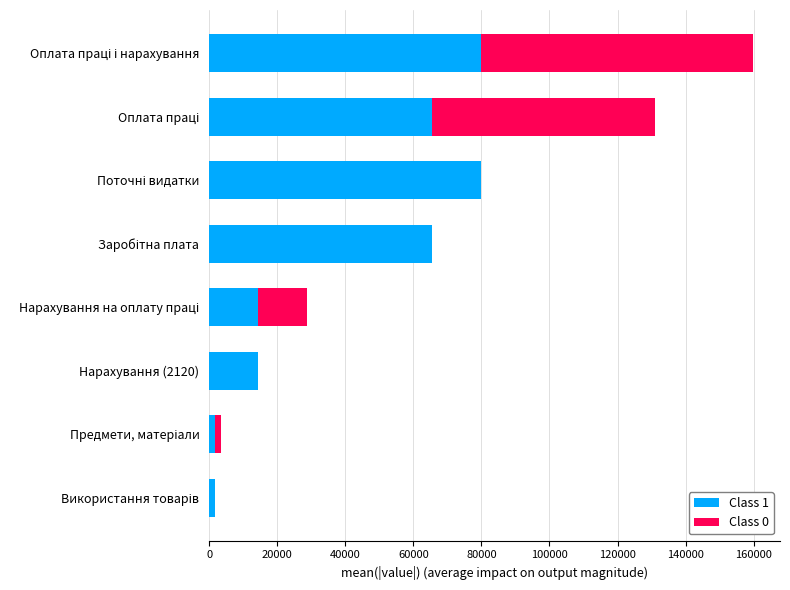

Count the number of data series in this chart.

2